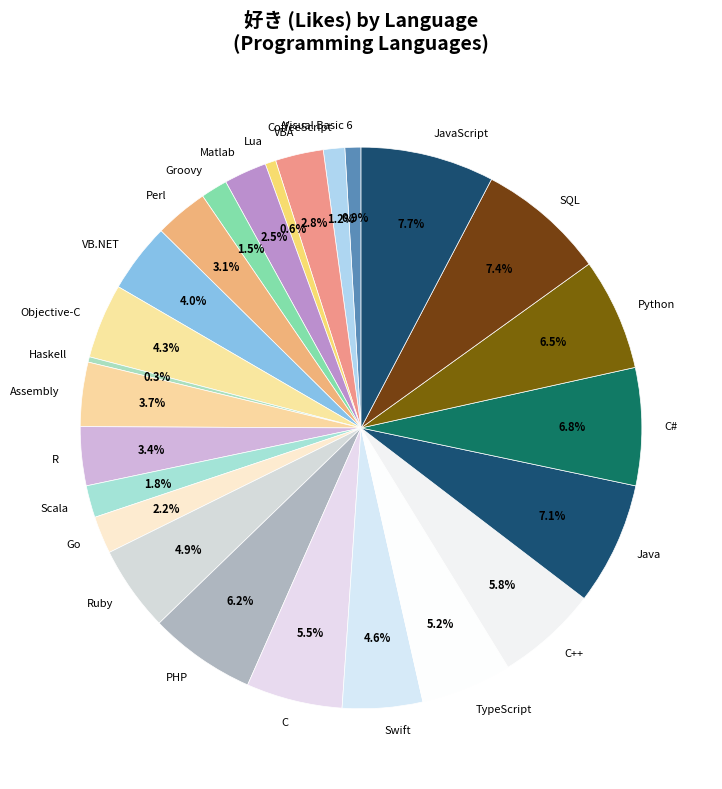

What percentage do SQL and Swift together represent?

12.0%